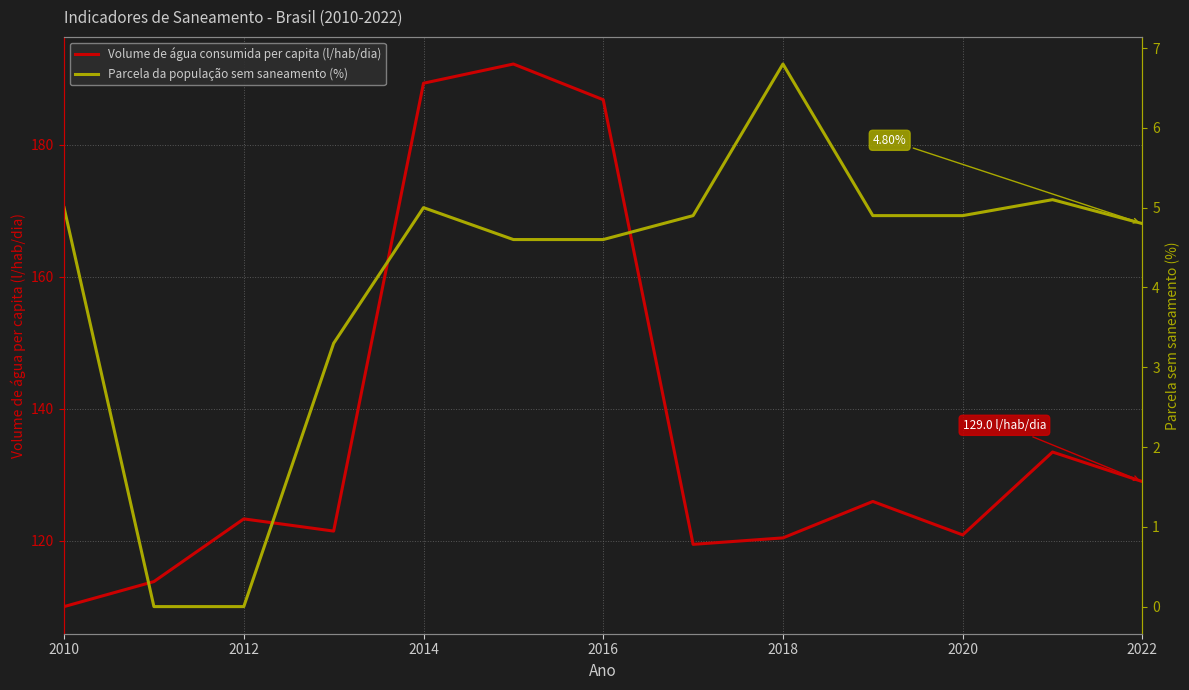

What is the difference between the second highest and minimum values in the Volume de água consumida per capita (l/hab/dia) series?

79.3